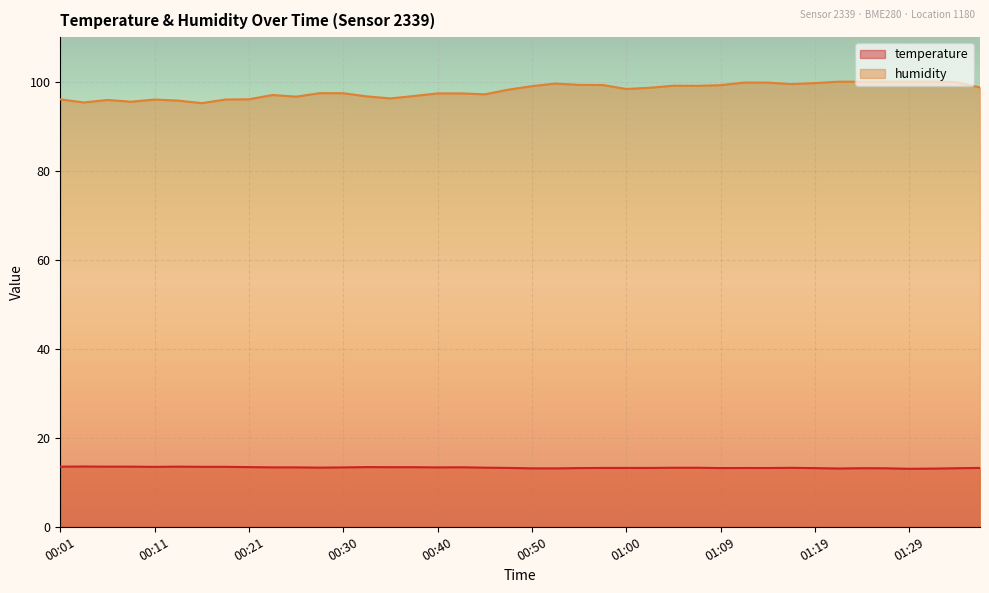

Which series has the largest total across all categories?

humidity